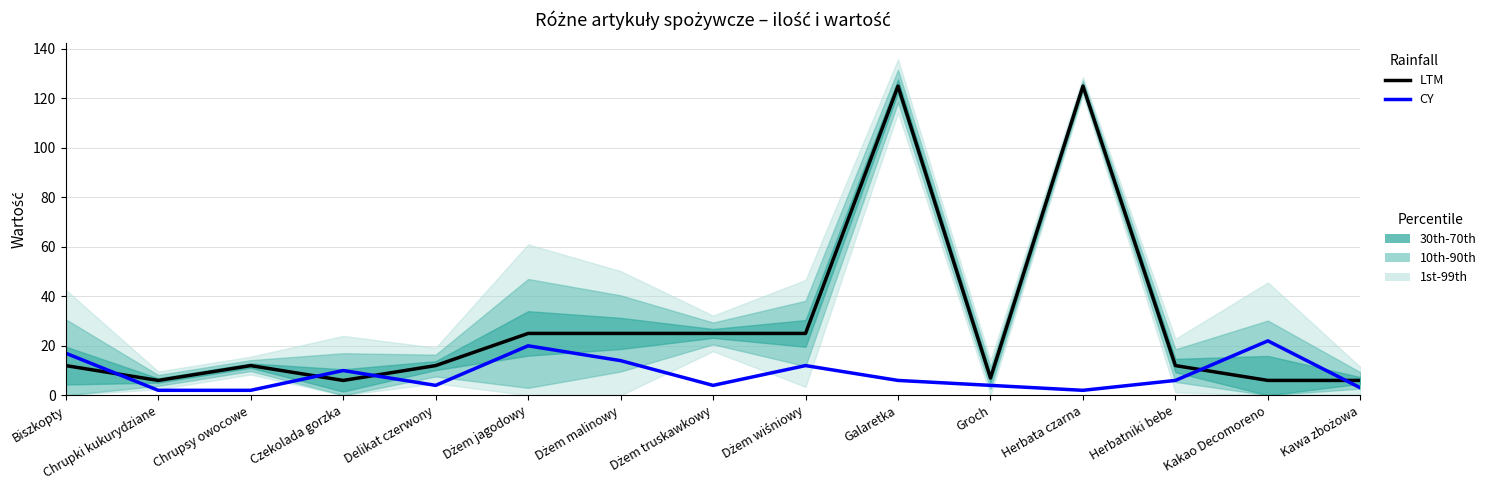

Between Kawa zbożowa and Herbata czarna, which is larger?

Herbata czarna